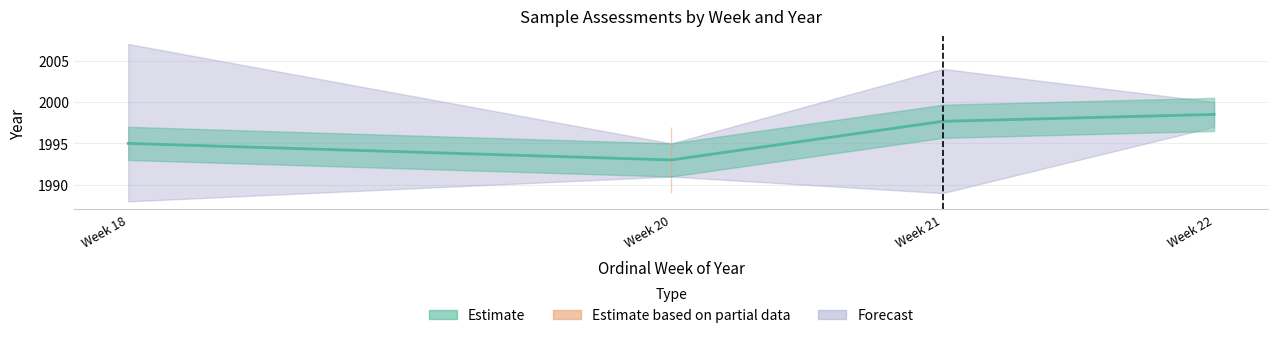

True or false: Ordinal Week and Year intersect in this chart.

False